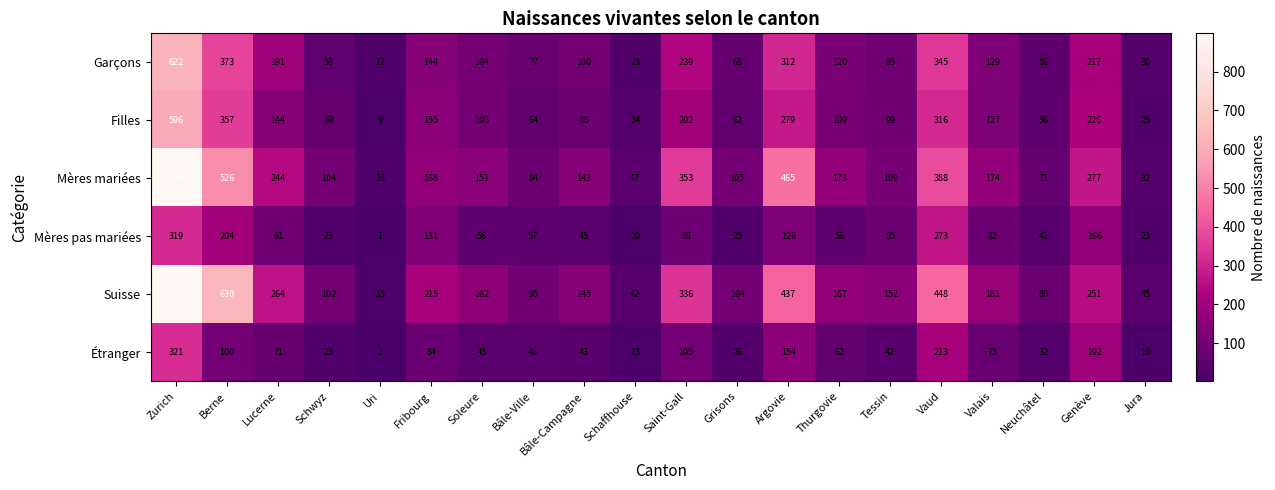

The Garçons series shows 58 at Schwyz. True or false?

True